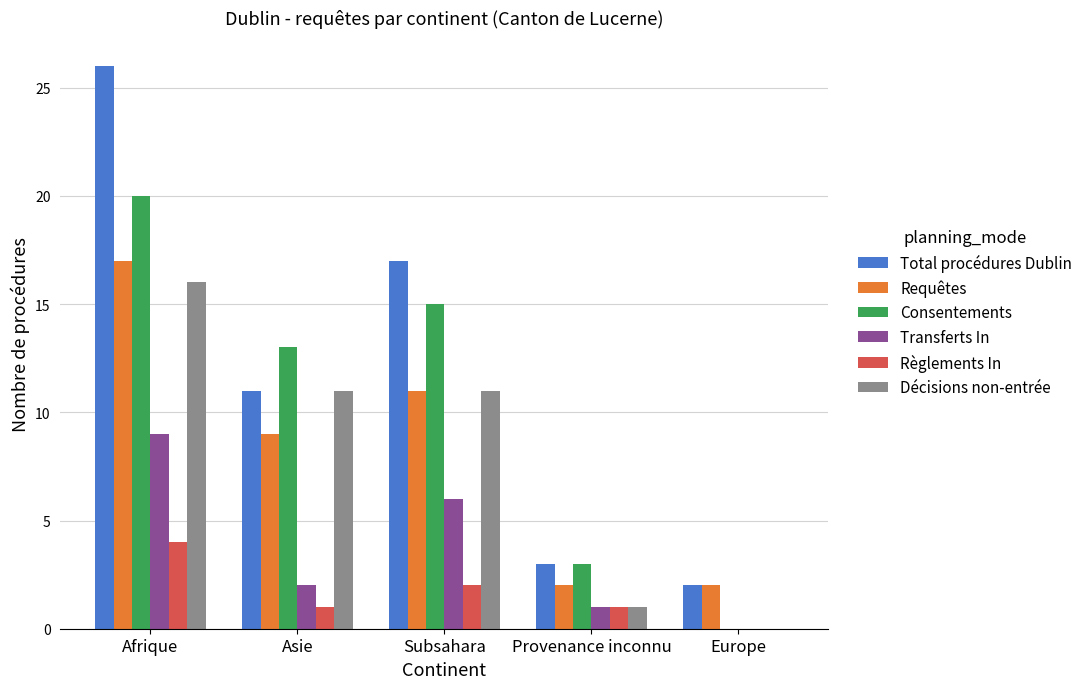

Which series changed the most between Afrique and Asie?

Total procédures Dublin